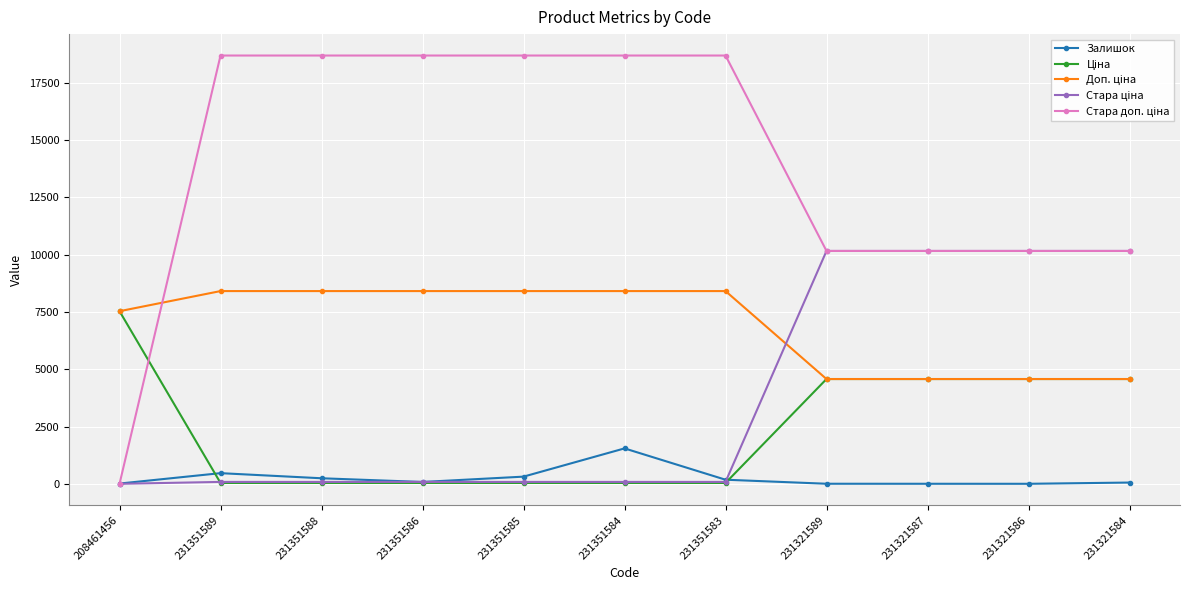

At how many categories does at least one series exceed 9859?

10